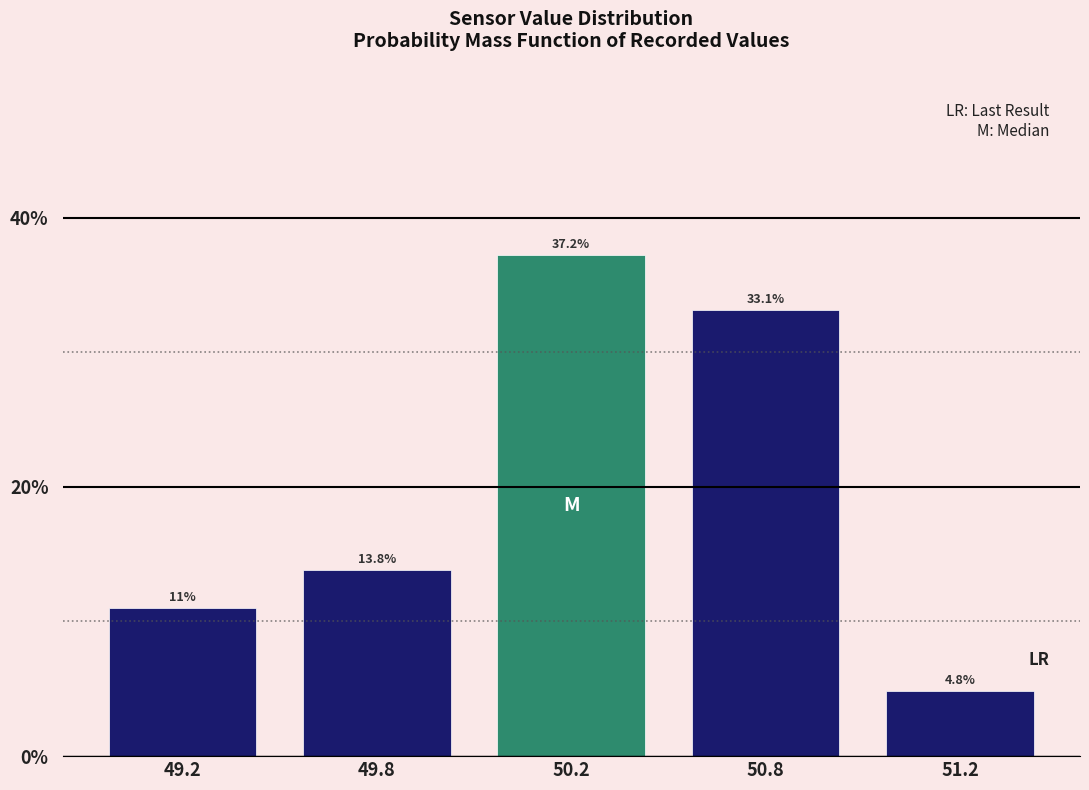

Reading left to right, extract all data points from this chart.

49.2=11.0	49.8=13.8	50.2=37.2	50.8=33.1	51.2=4.8